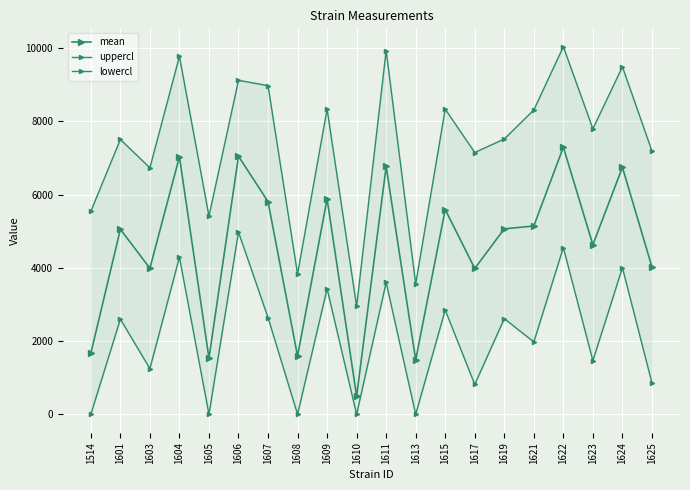

At which label is lowercl closest to 2487?

1601